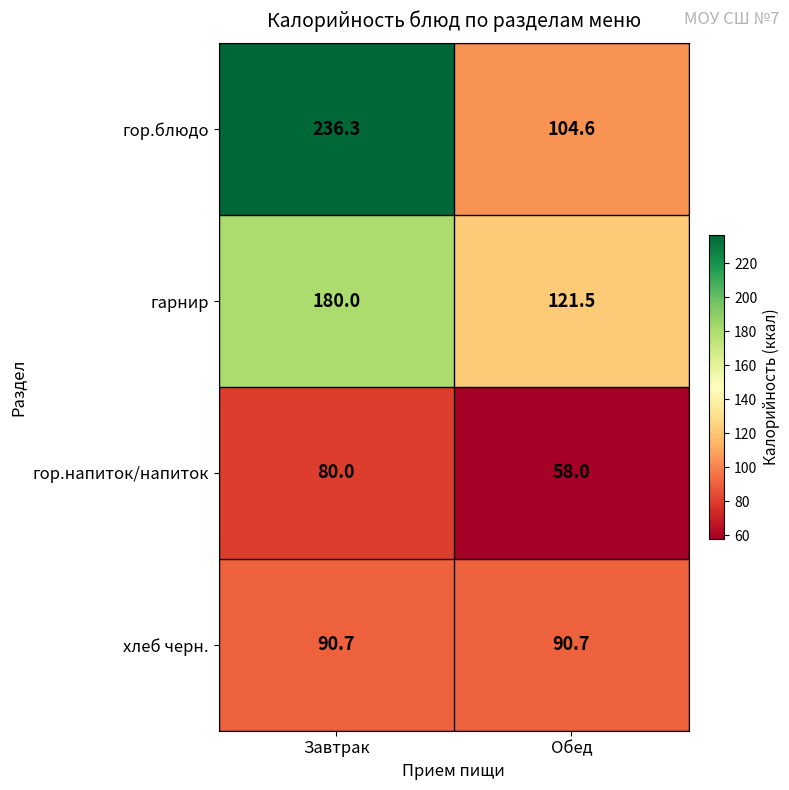

What is the sum of the гор.напиток/напиток values at Обед and Завтрак?

138.0